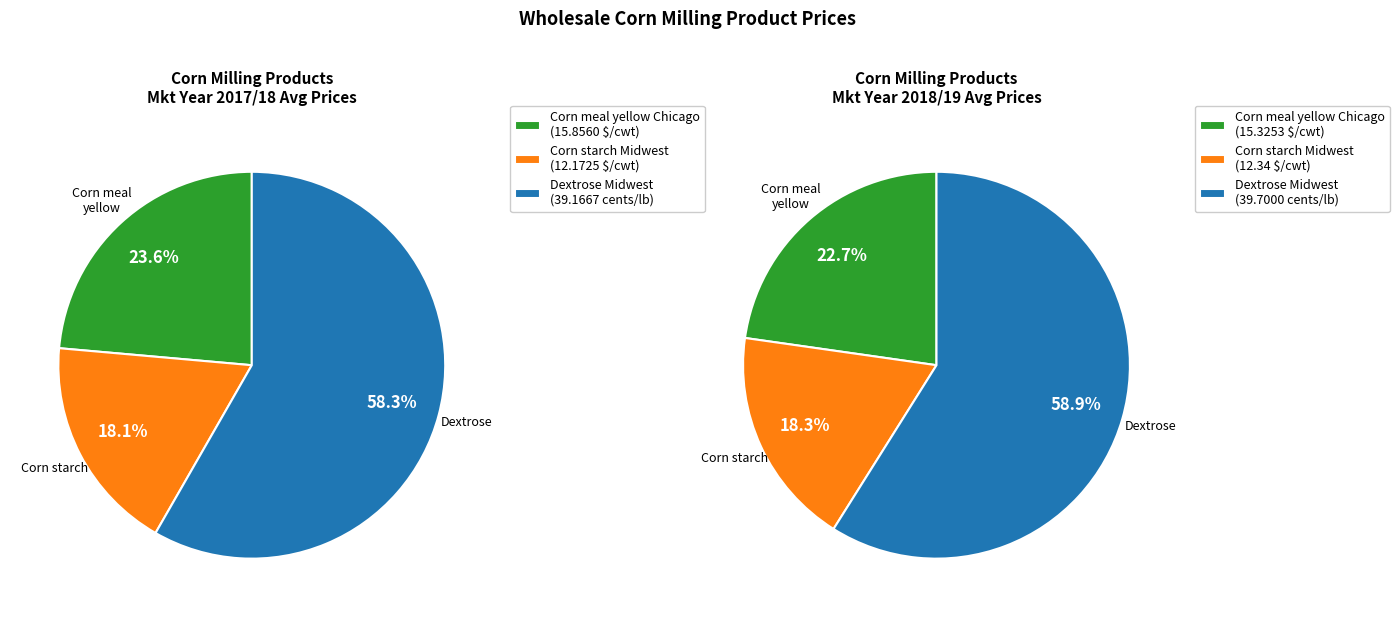

Is it true that Sep is 15% of the pie?

False